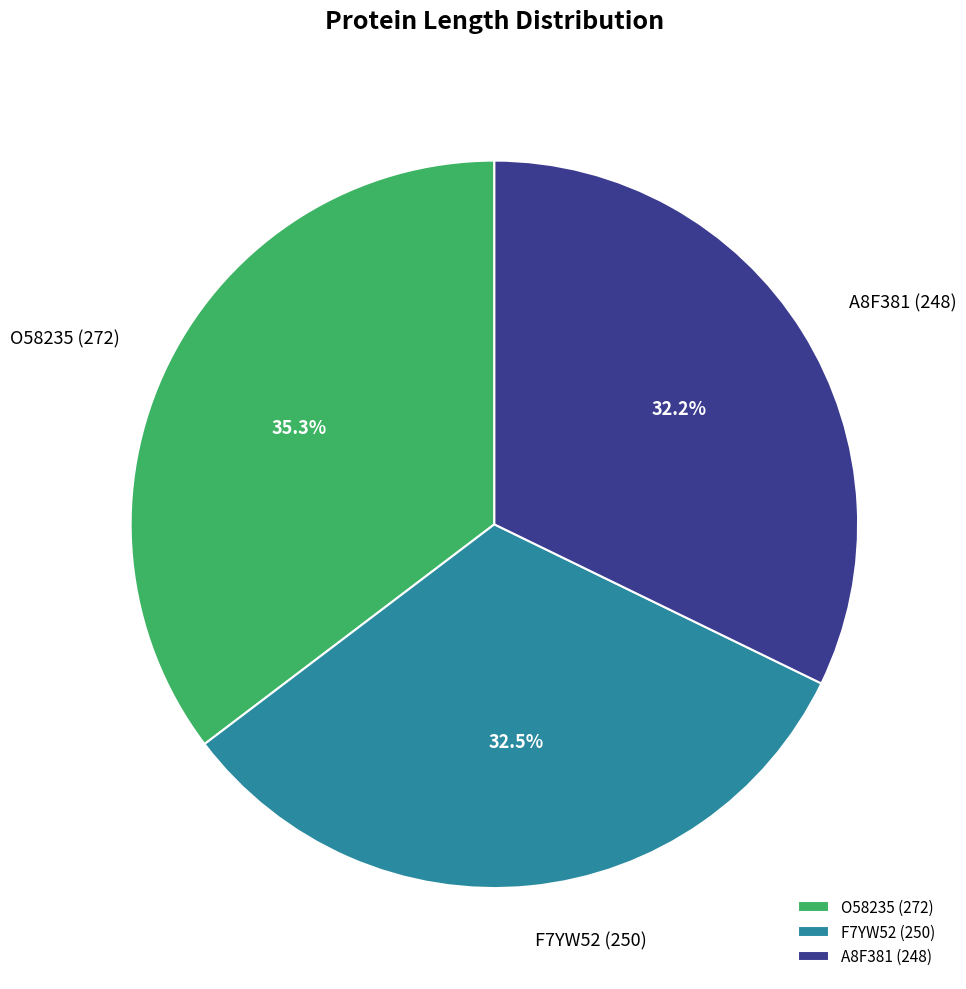

How many segments does this pie chart have?

3